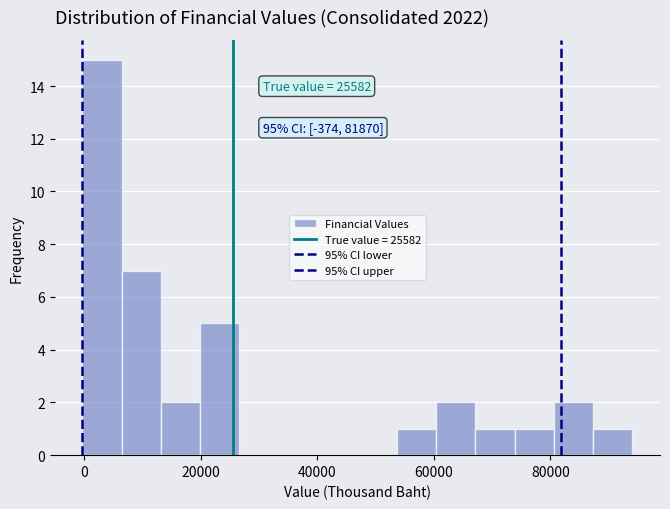

Read against the x-axis, roughly where is the centre of the tallest bar?

4000